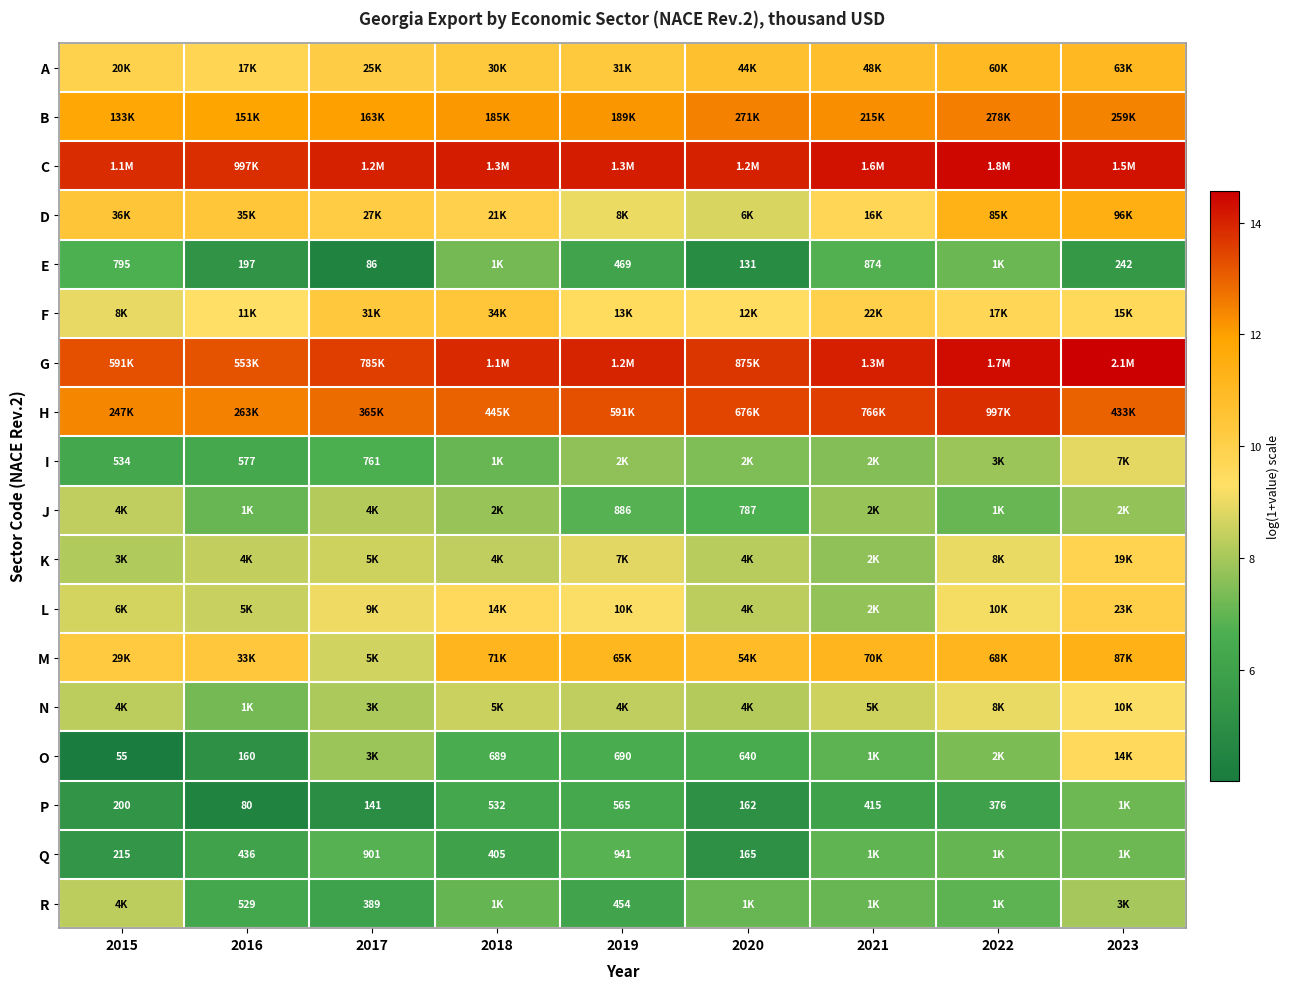

What is the average value of the Q series?

6.4